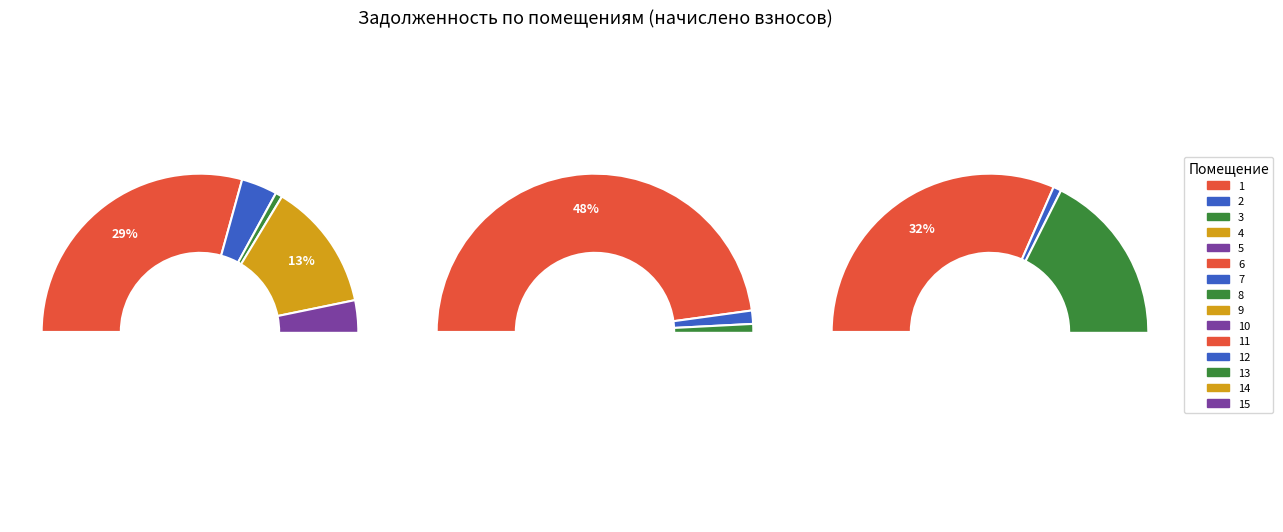

How many slices are in this pie chart?

15